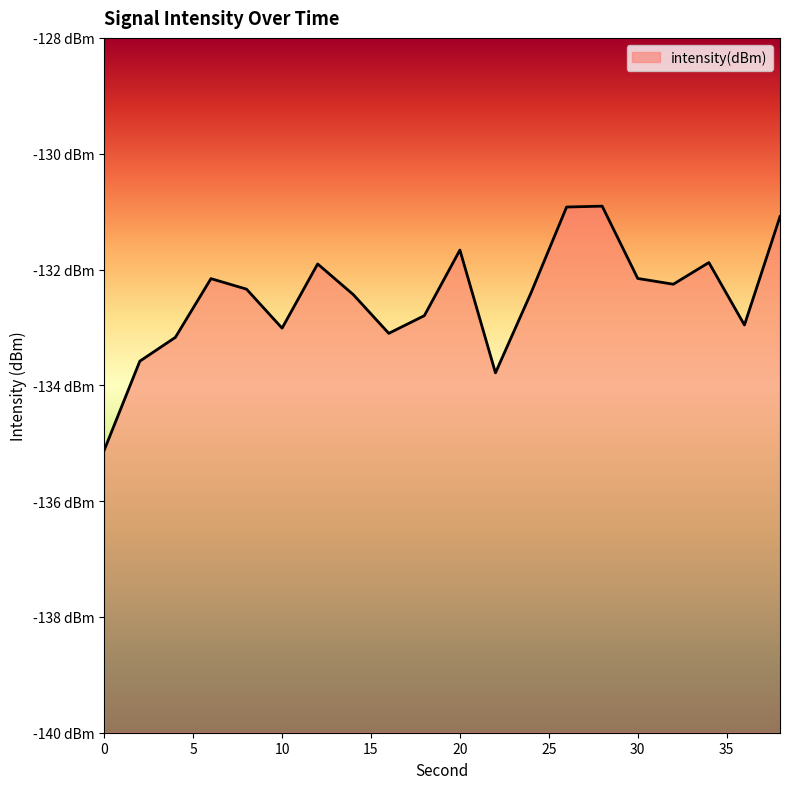

Which has a higher value, 22 or 24?

24